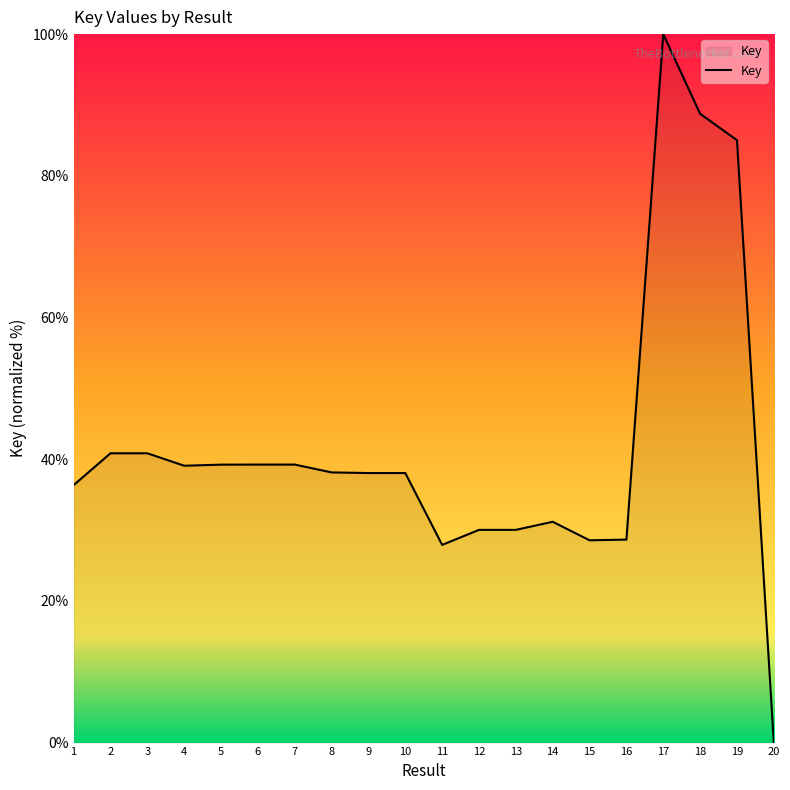

Between 6 and 12, which is larger?

6